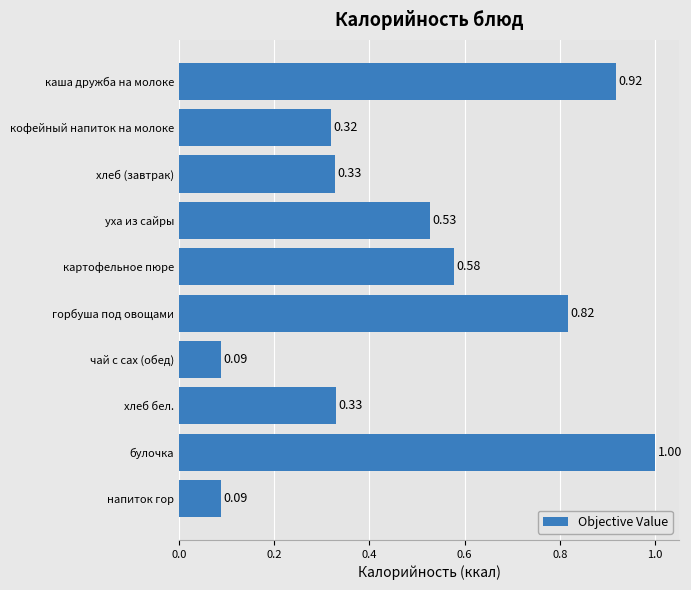

What is the difference between the values at хлеб бел. and булочка?

0.7